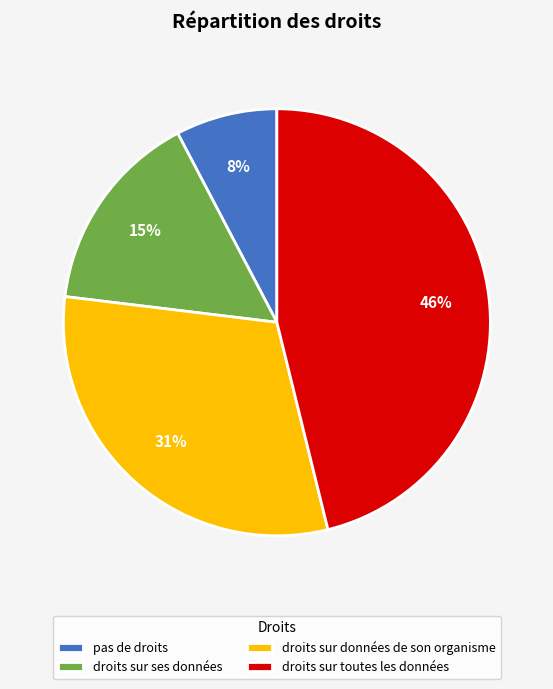

To the nearest percent, what is the average slice percentage?

25%